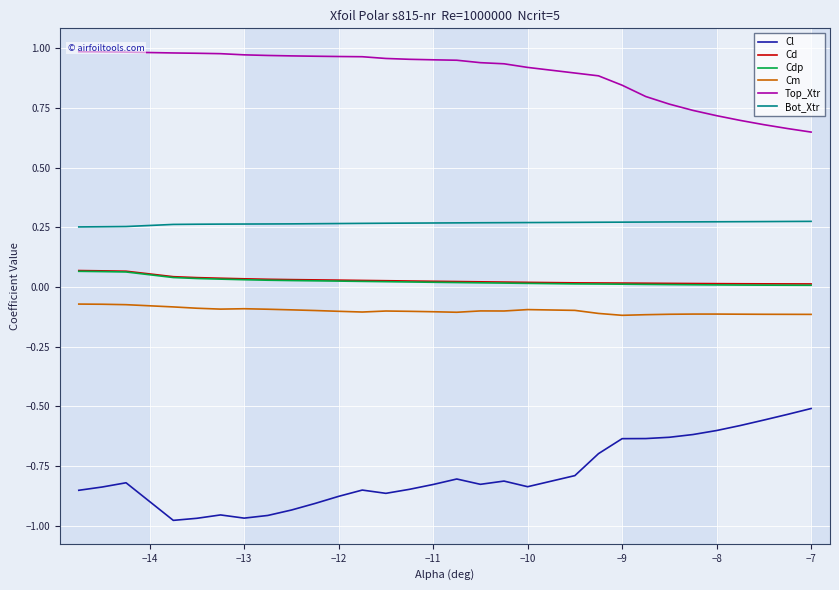

True or false: Cm and Cd cross at least once.

False